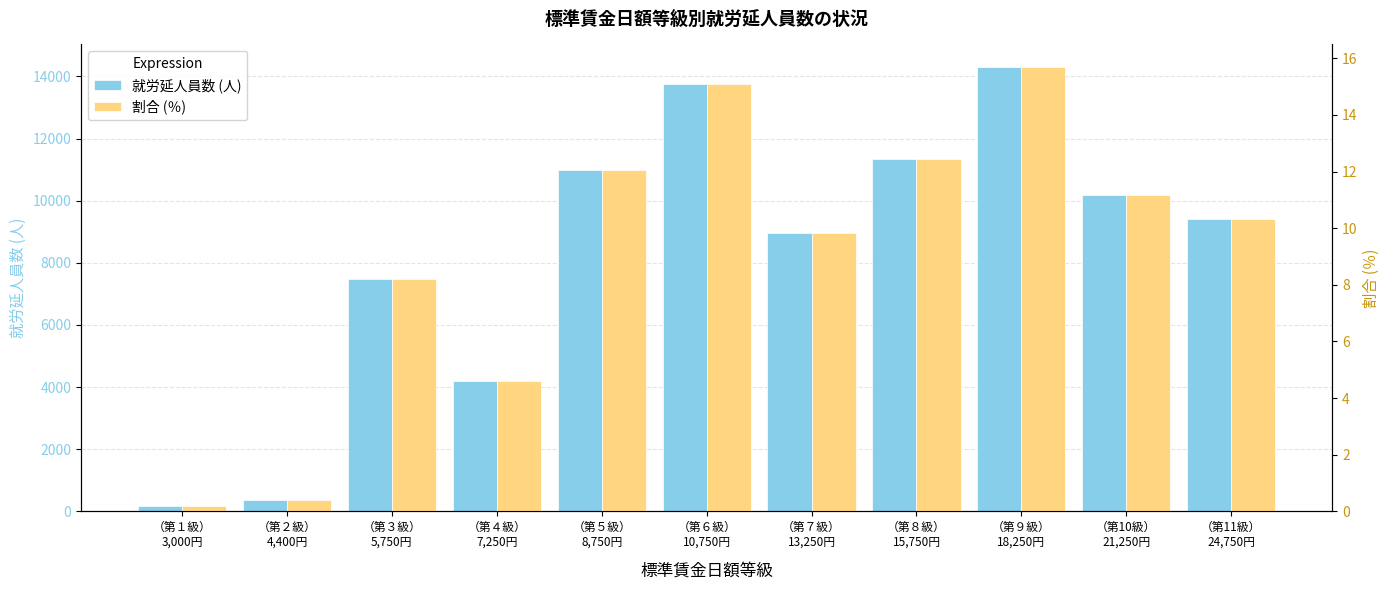

How many values in the 割合 (％) series are below 10?

5